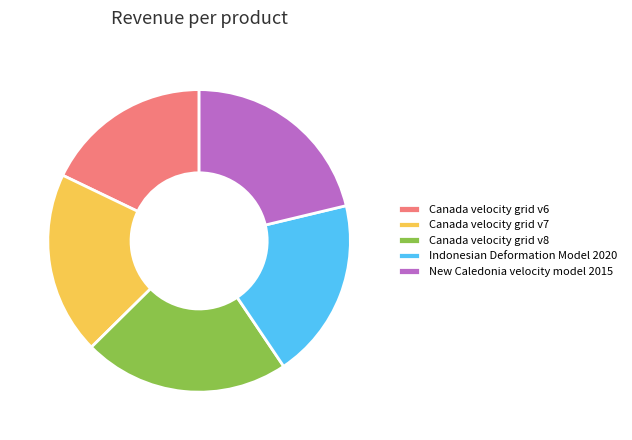

Does Canada velocity grid v8 represent more than half of the total?

No